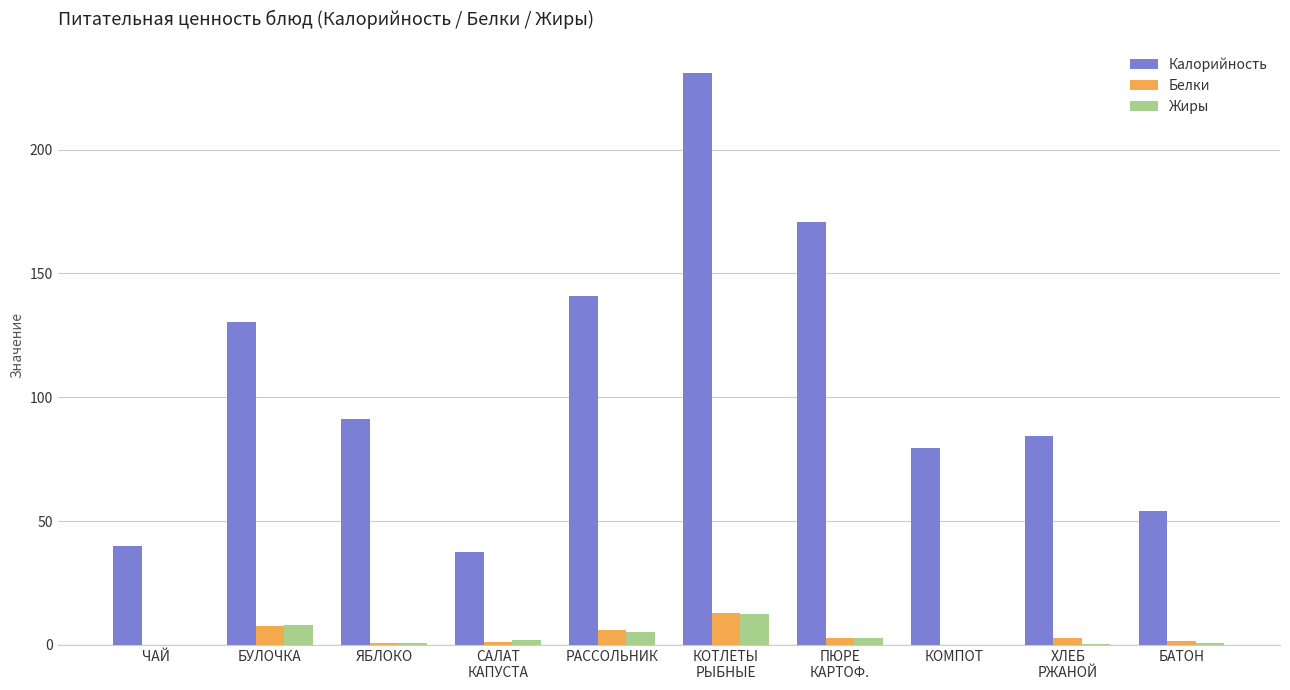

Is the value of Жиры at РАССОЛЬНИК greater than the value of Белки at ЧАЙ?

Yes